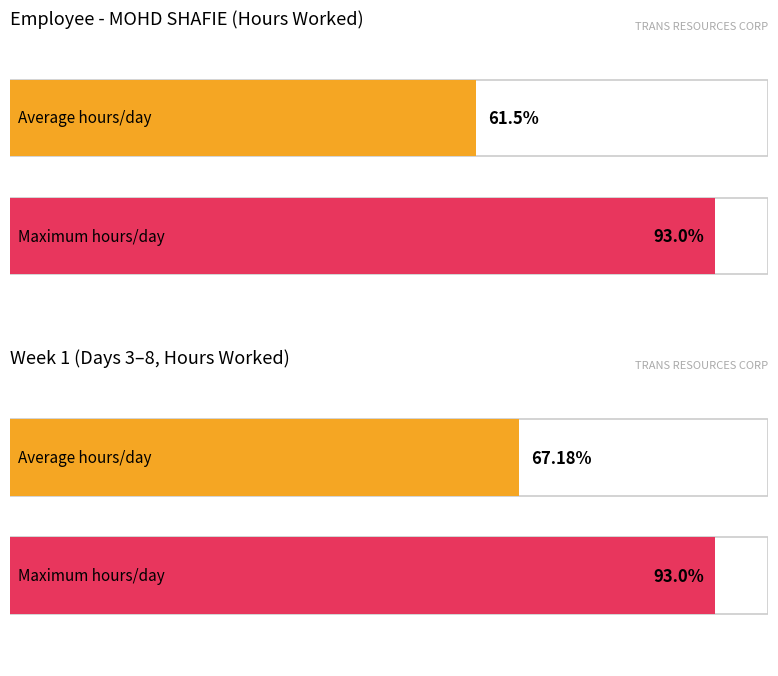

The value of Hours Worked at 11-Tue is 23.6. True or false?

False